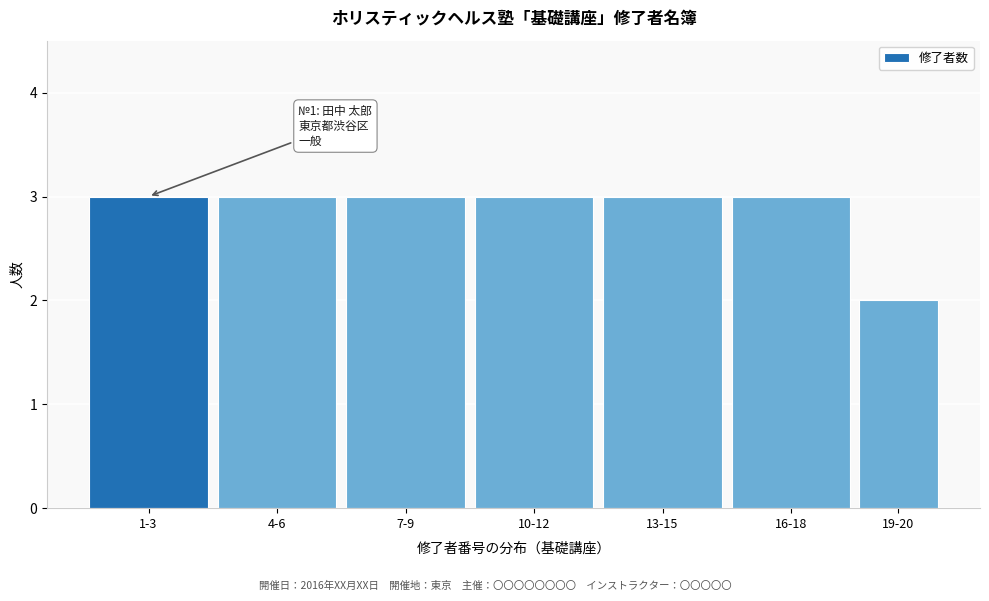

Reading right to left, extract all data points from this chart.

19-20=2	16-18=3	13-15=3	10-12=3	7-9=3	4-6=3	1-3=3